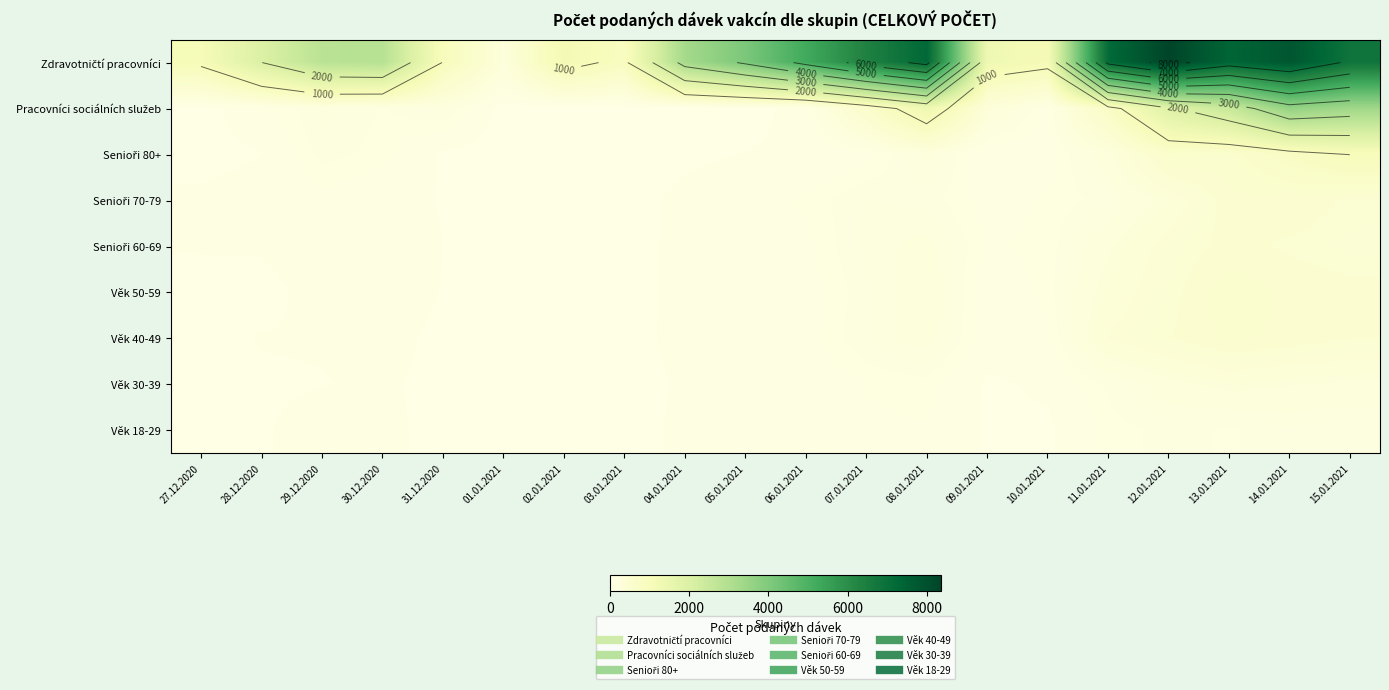

At which category is the sum across all series the highest?

14.01.2021